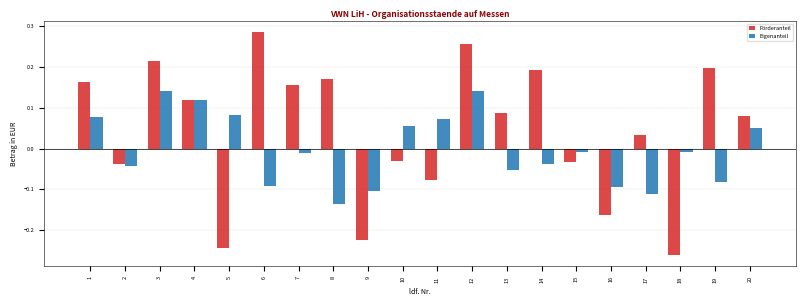

Rank the series at 19 from lowest to highest value.

Eigenanteil, Förderanteil